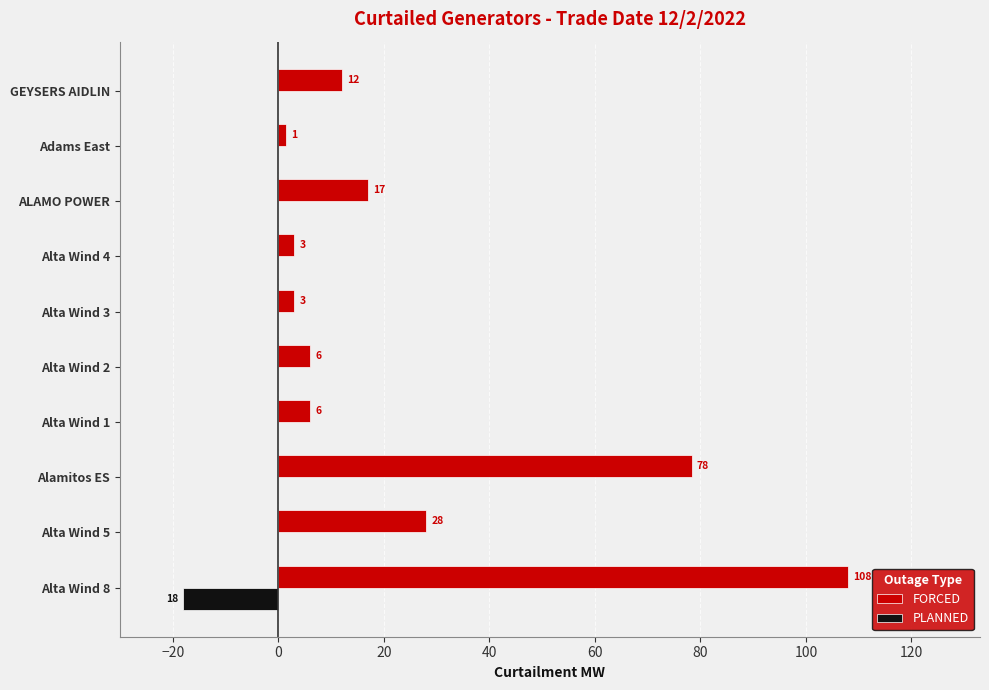

Is the value of PLANNED at Adams East greater than the value of FORCED at GEYSERS AIDLIN?

No